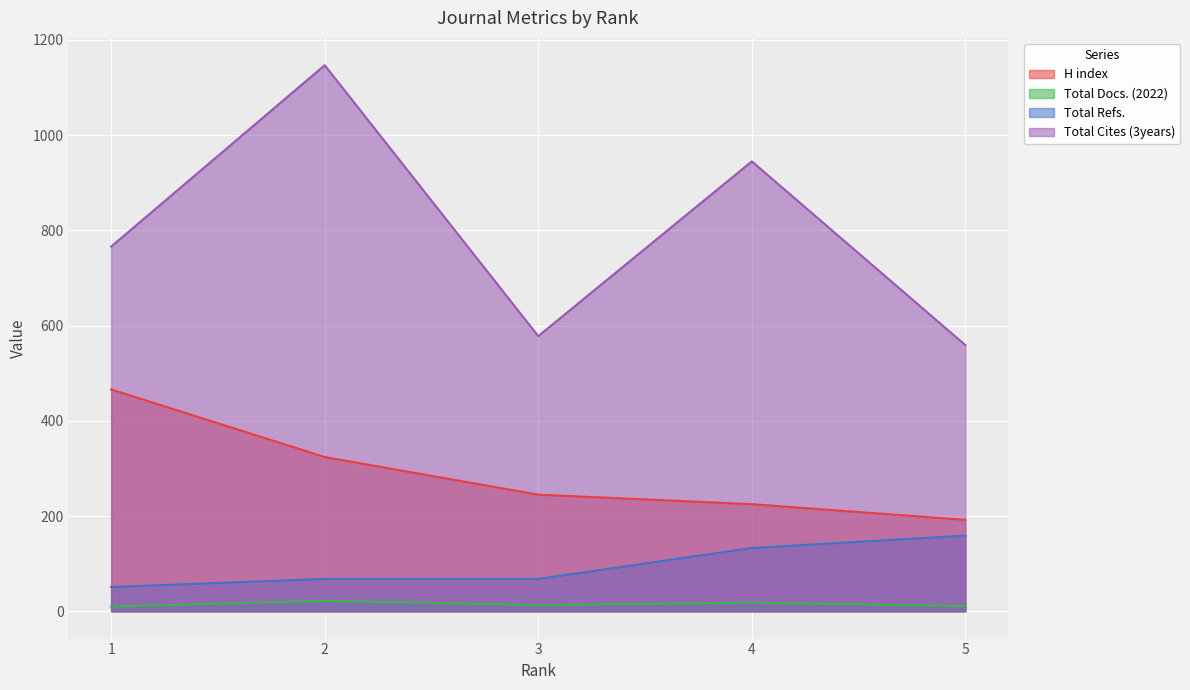

True or false: Total Cites (3years) has a value of 945 at 4.

True